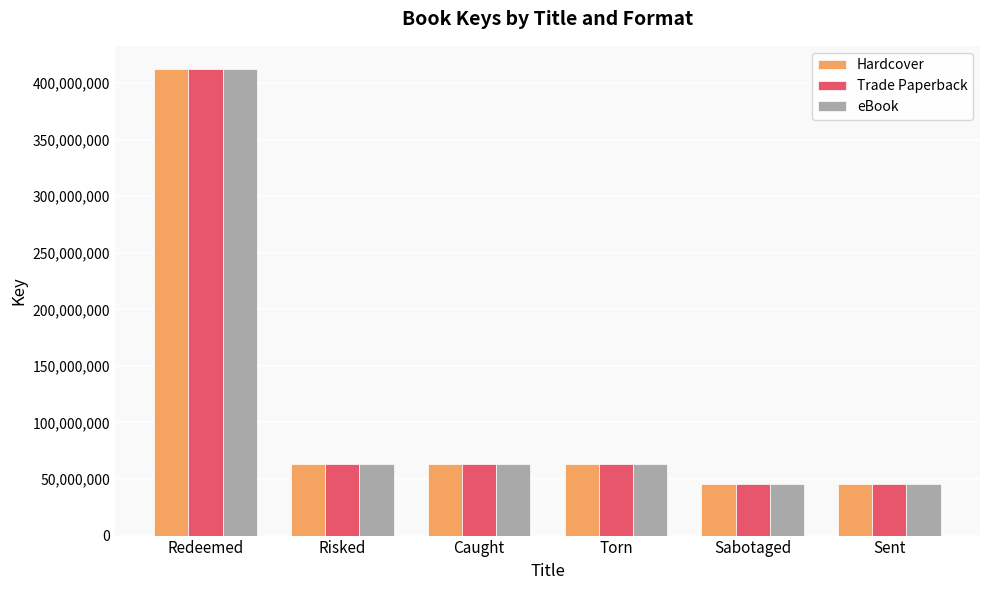

The value of eBook at Sabotaged is 45263738. True or false?

True